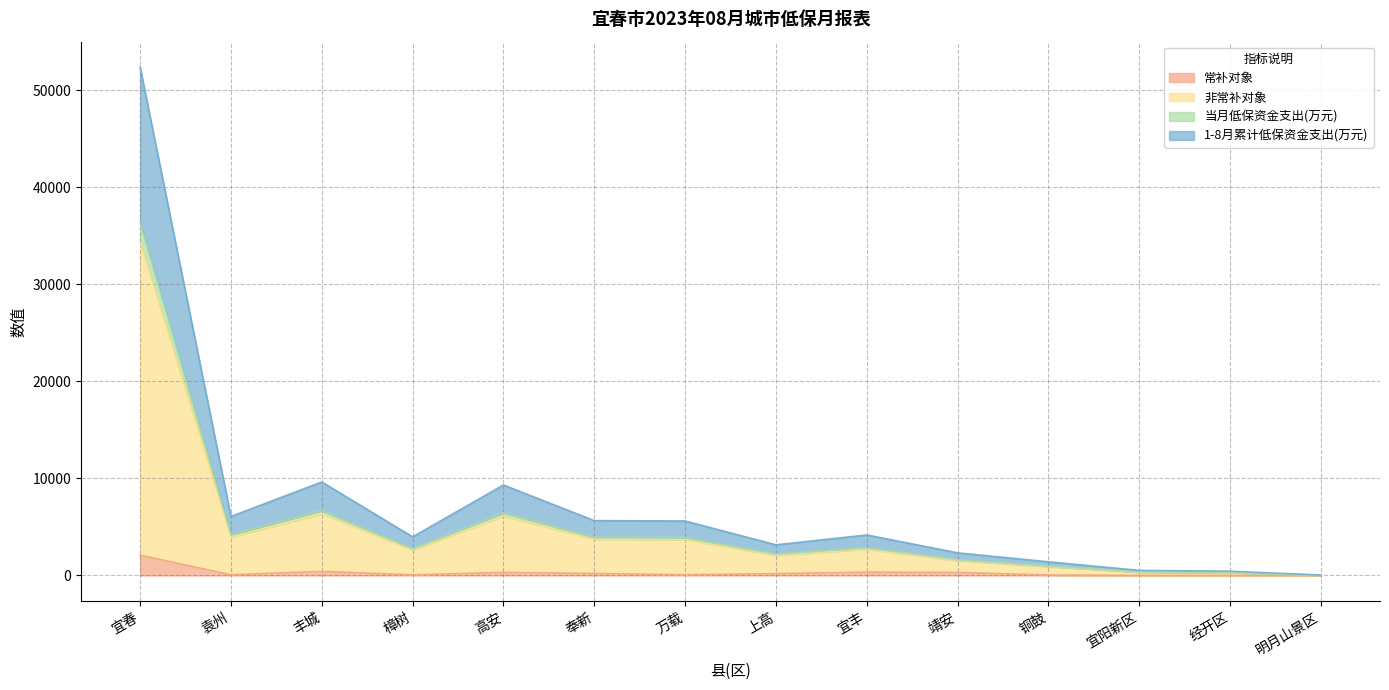

What is the difference between the highest and lowest values at 丰城?

9216.0